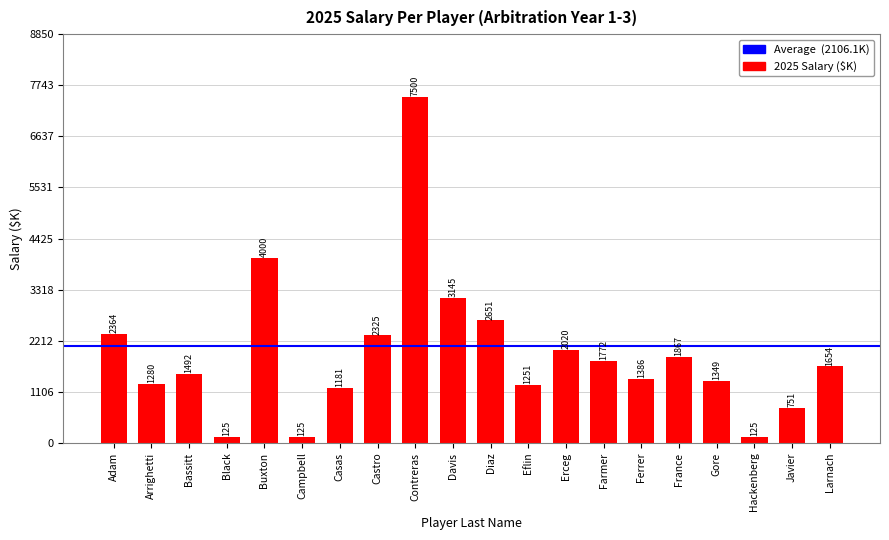

What is the maximum value shown in the chart?

7500.0